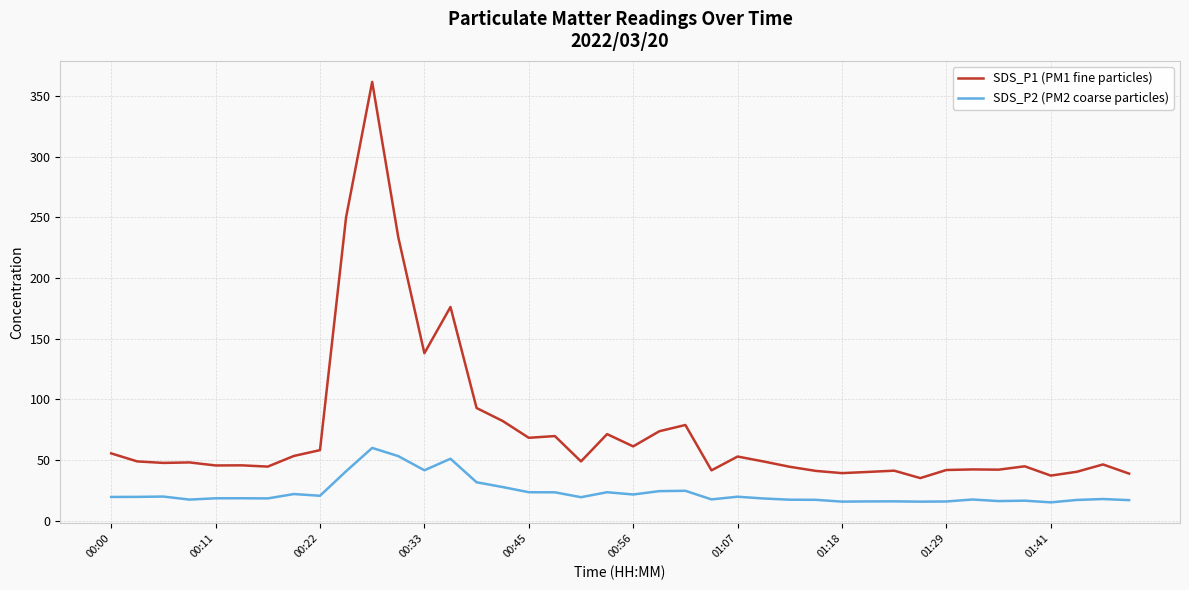

What is the sum of all SDS_P1 (PM1 fine particles) values?

2973.9